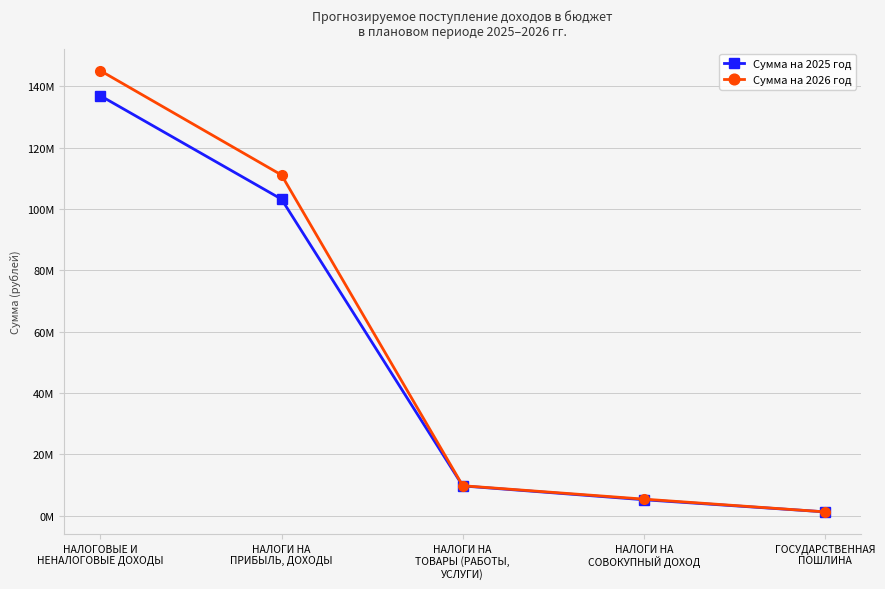

Is this an area chart (filled region under the line)?

No